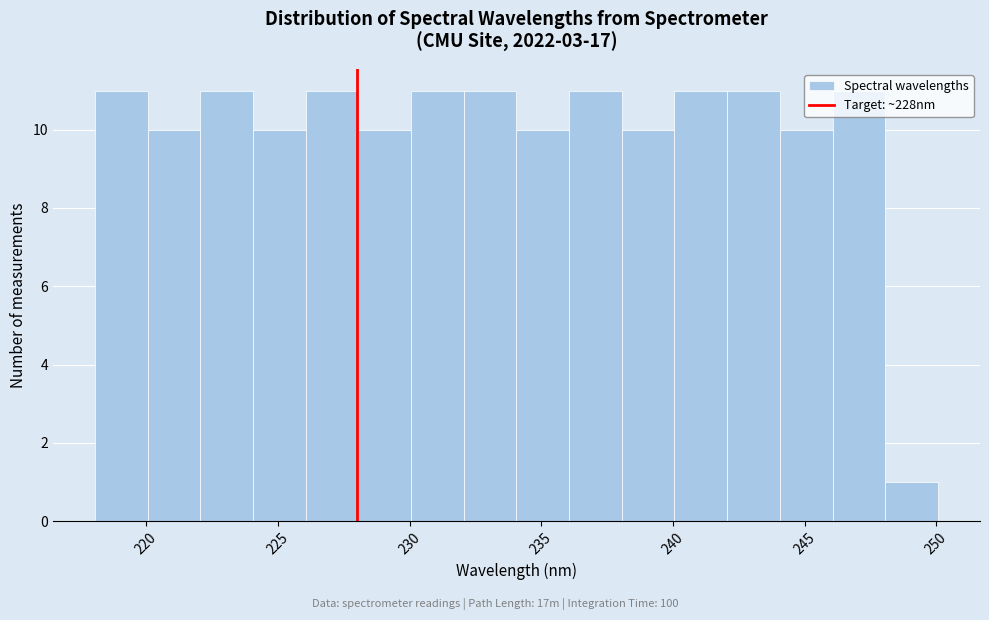

Reading left to right, list every bar in this chart as the range it spans on the x-axis followed by its height. Neither the bar edges nor the heights are printed on the chart, so give them approximately, as read against the axes.

218 to 220: 11
220 to 222: 10
222 to 224: 11
224 to 226: 10
226 to 228: 11
228 to 230: 10
230 to 232: 11
232 to 234: 11
234 to 236: 10
236 to 238: 11
238 to 240: 10
240 to 242: 11
242 to 244: 11
244 to 246: 10
246 to 248: 11
248 to 250: 1